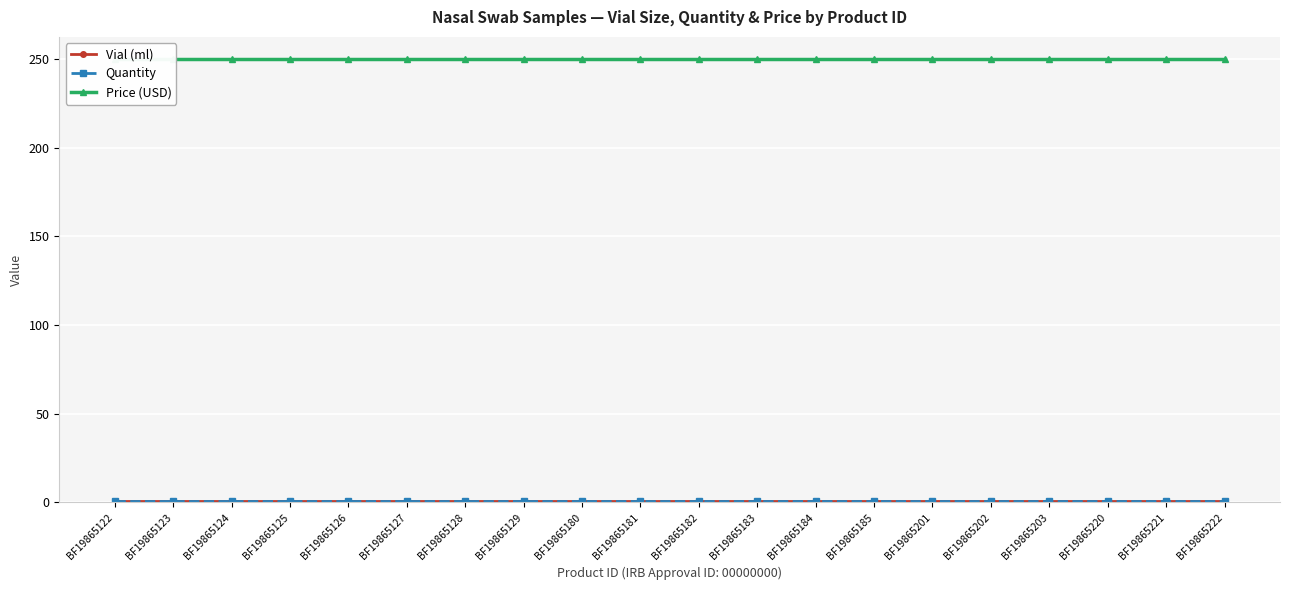

At which category is the sum across all series the highest?

BF19865122